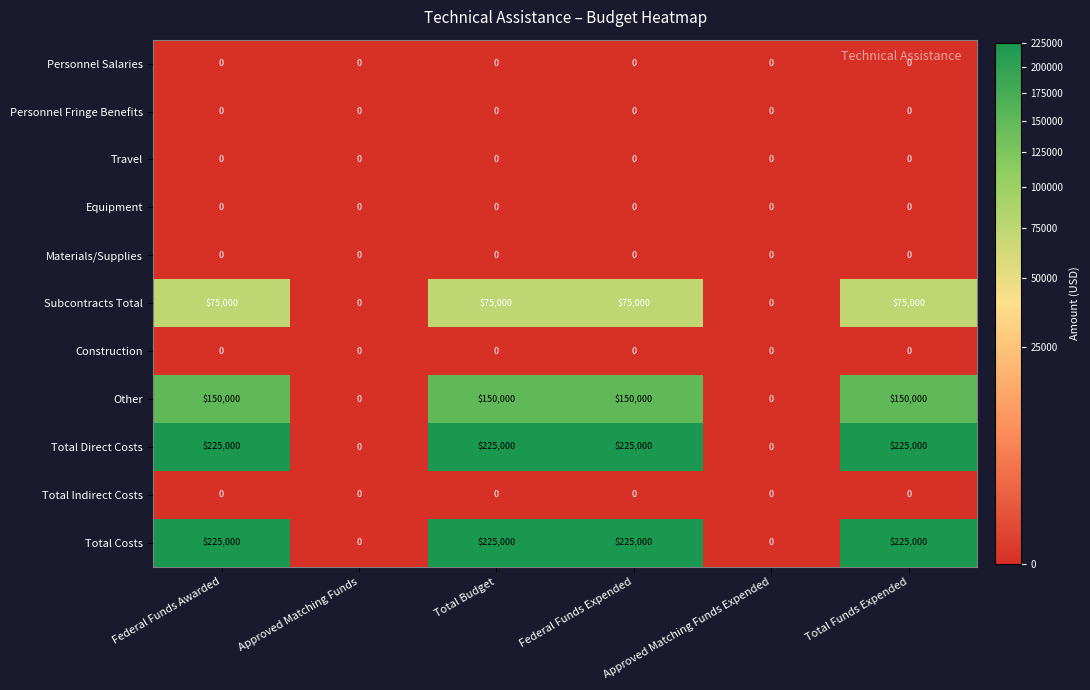

What is the maximum value shown in the chart?

225000